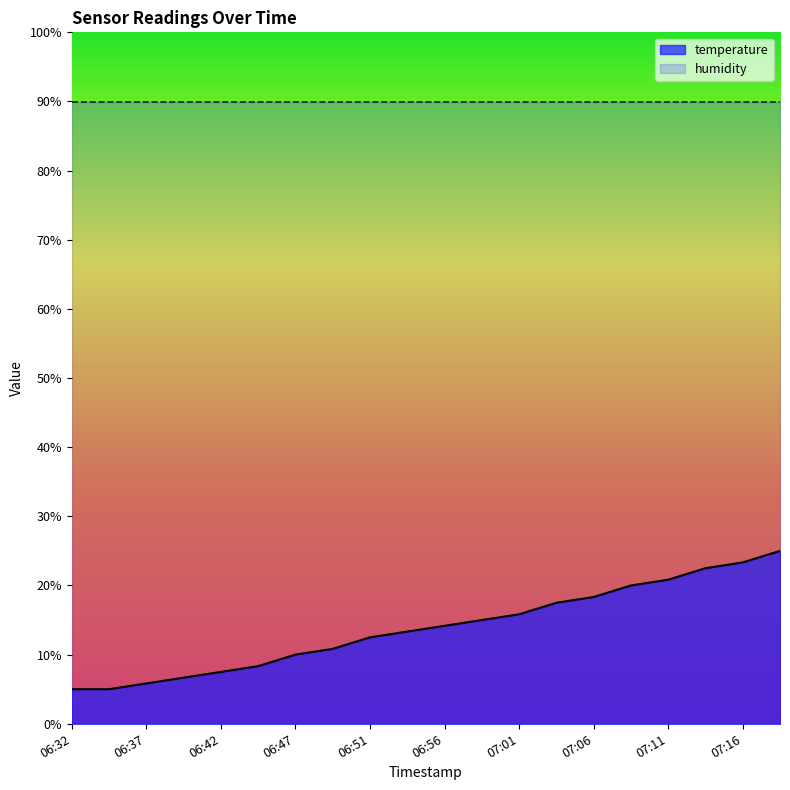

Reading right to left, transcribe all the data shown in this chart.

07:18=25.0	07:16=23.3	07:13=22.5	07:11=20.8	07:09=20.0	07:06=18.3	07:04=17.5	07:01=15.8	06:59=15.0	06:56=14.2	06:54=13.3	06:51=12.5	06:49=10.8	06:47=10.0	06:44=8.3	06:42=7.5	06:39=6.7	06:37=5.8	06:34=5.0	06:32=5.0